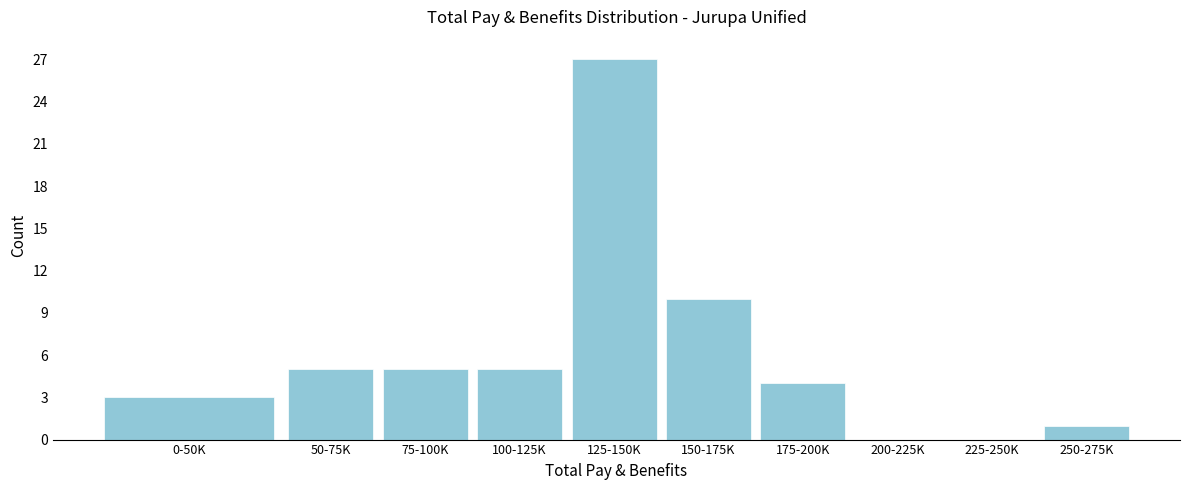

Reading left to right, extract all data points from this chart.

0-50K=3	50-75K=5	75-100K=5	100-125K=5	125-150K=27	150-175K=10	175-200K=4	200-225K=0	225-250K=0	250-275K=1